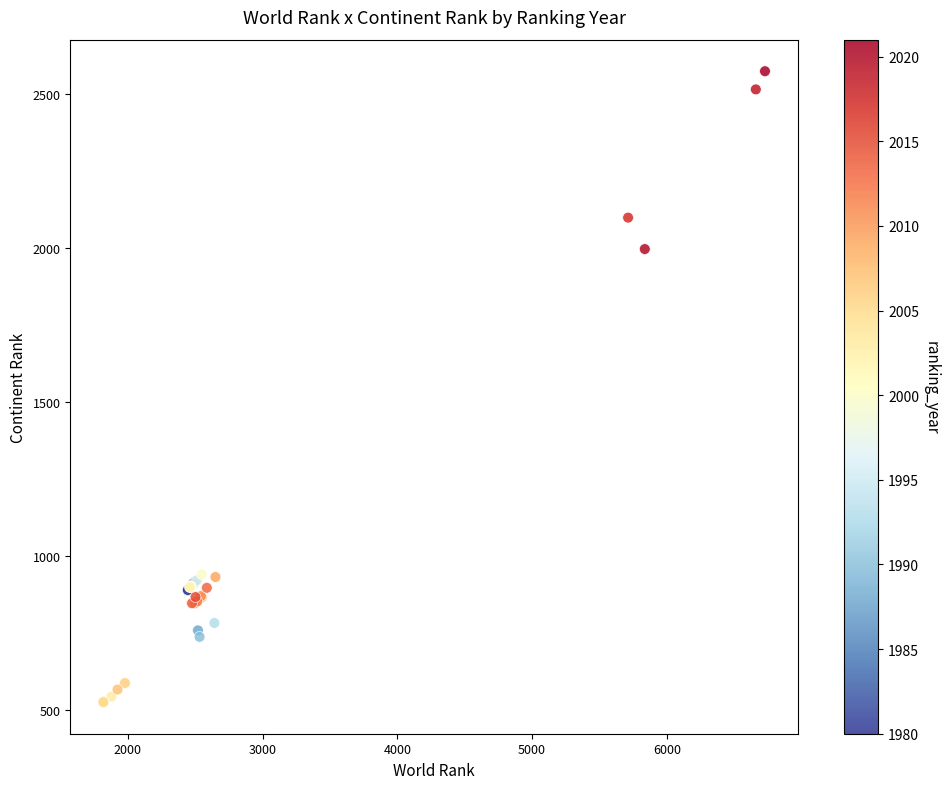

What Y value in the scatter plot is closest to 1550?

1997